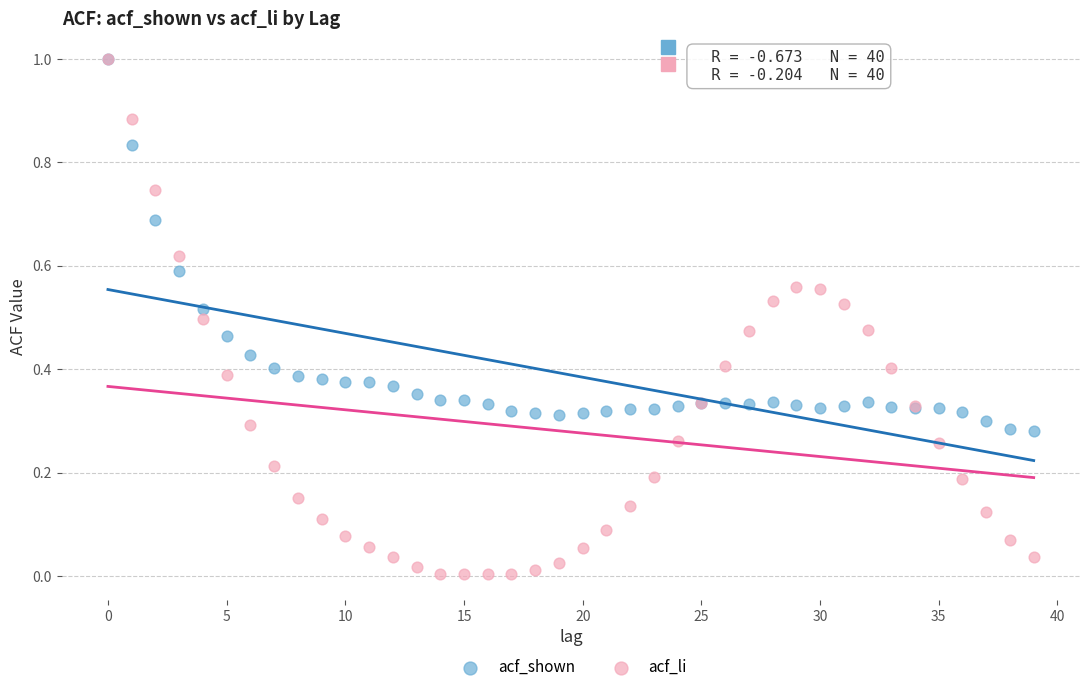

Which series reaches the minimum Y coordinate?

acf_li